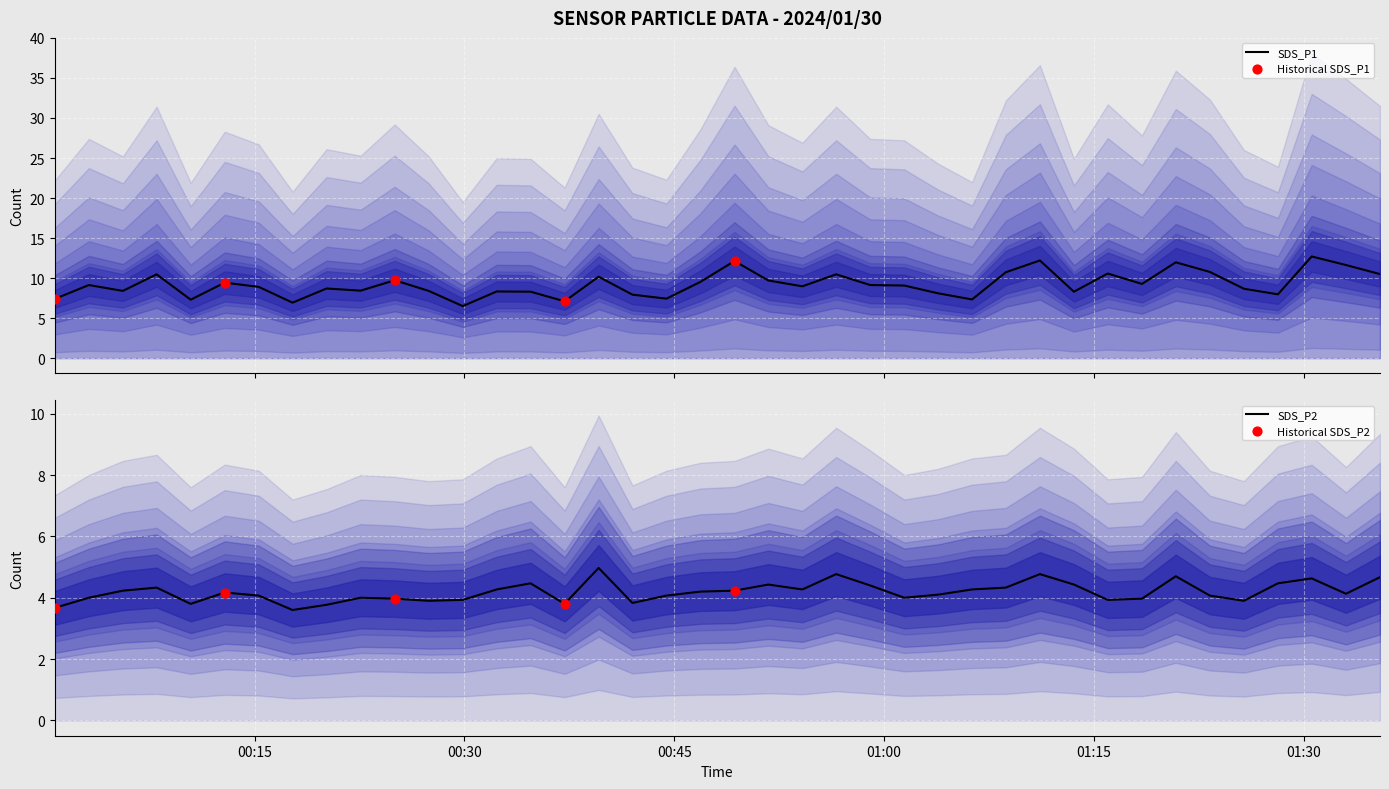

What is the maximum value for SDS_P1?

12.7